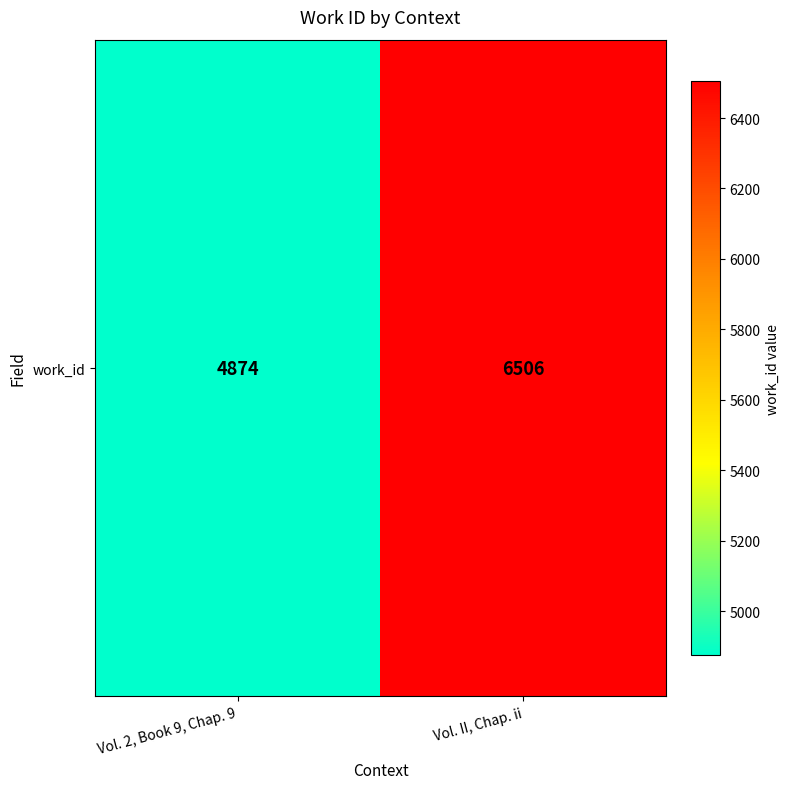

At which label is the value closest to 5690?

Vol. 2, Book 9, Chap. 9